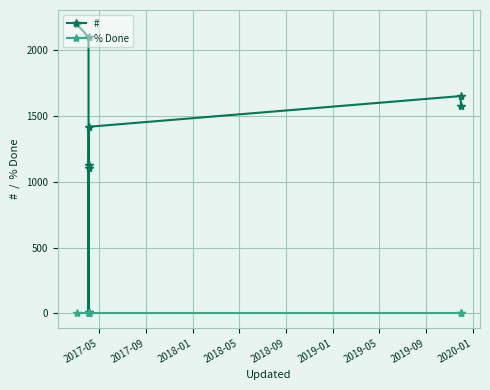

What is the minimum value for #?

10